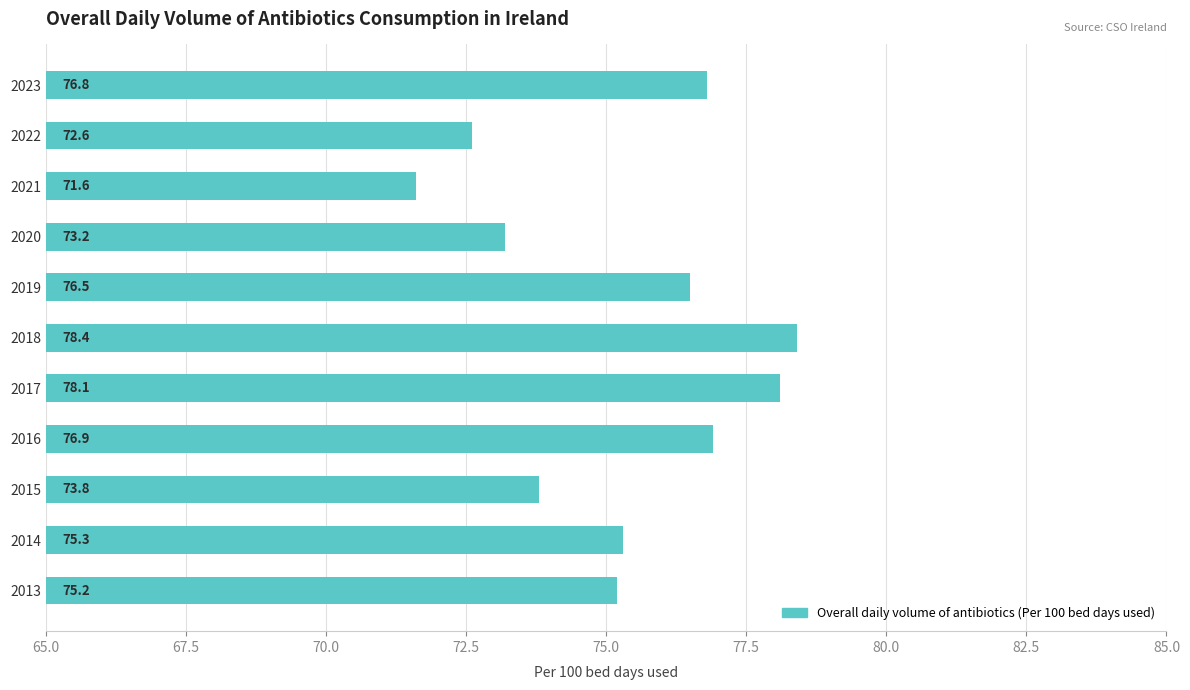

Which category has the lowest value across all series?

2021